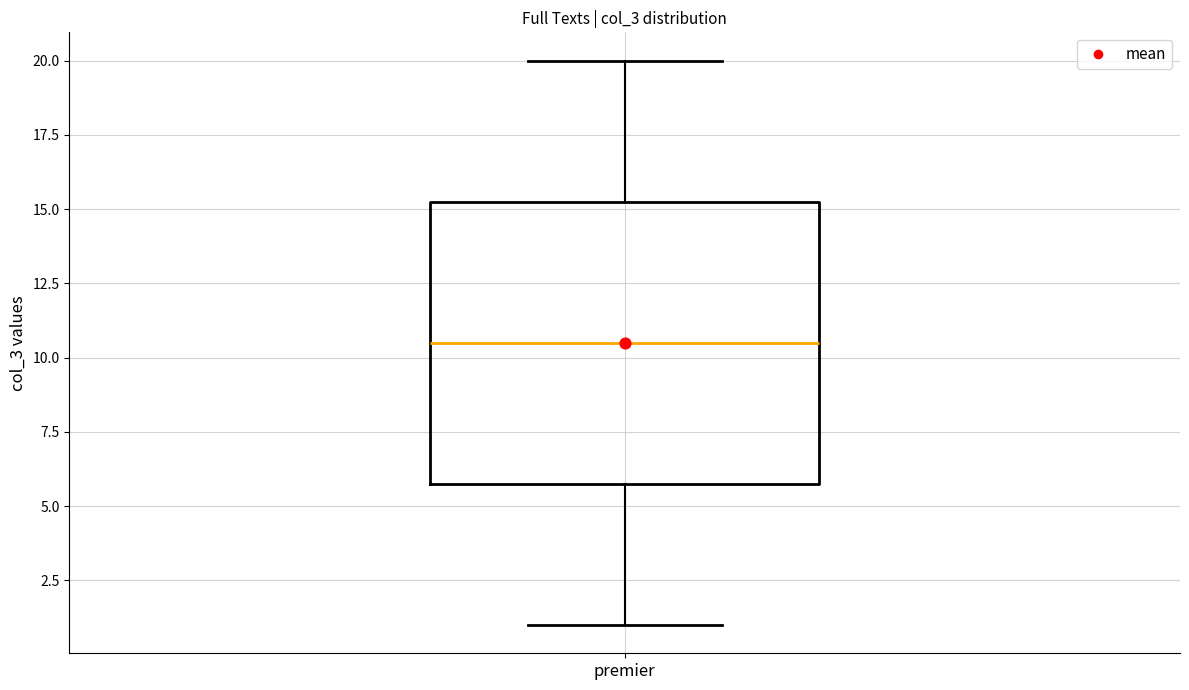

Transcribe this box plot: give where the median line is, the range the box spans, and where the two whiskers end, as read against the y-axis. The values are not printed on the chart, so give them approximately, as read against the axis.

median 10.5, box 6.0 to 15.5, whiskers 1.0 to 20.0